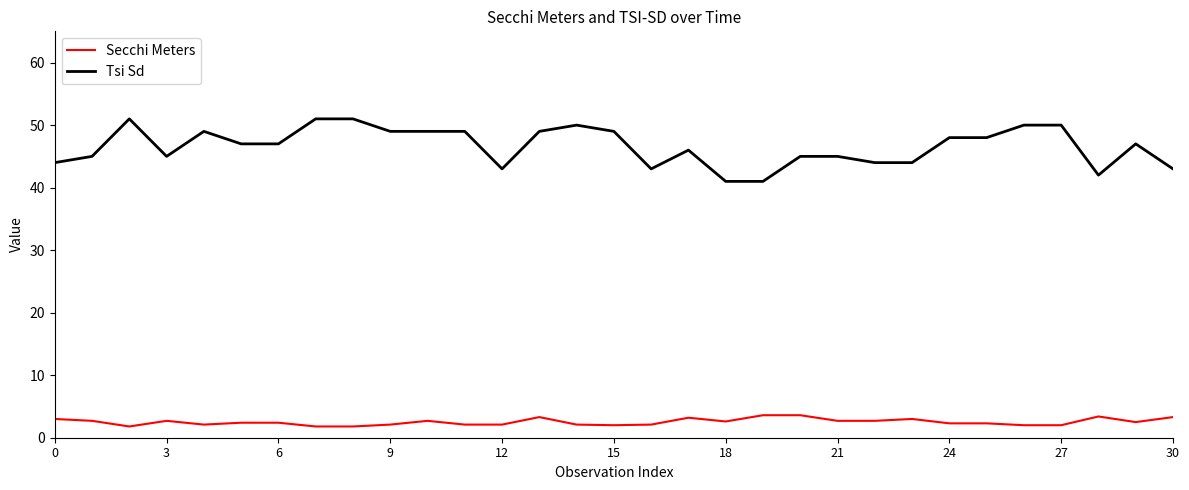

Is this an area chart (filled region under the line)?

No